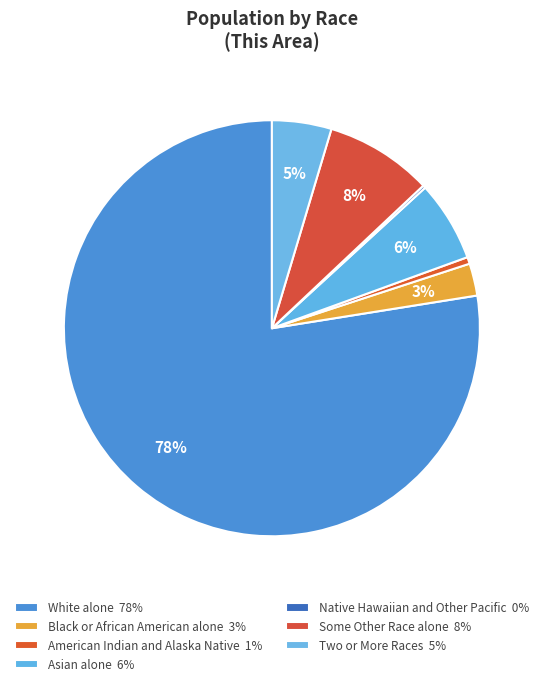

The Native Hawaiian and Other Pacific slice represents 0% of the pie. True or false?

True